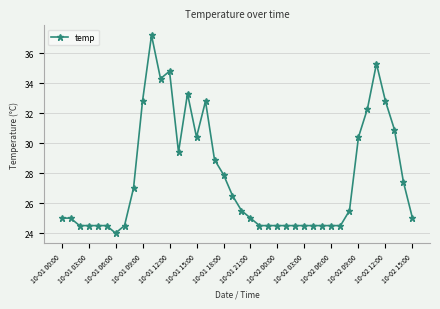

What is the value of the 18th point from the left?

28.9